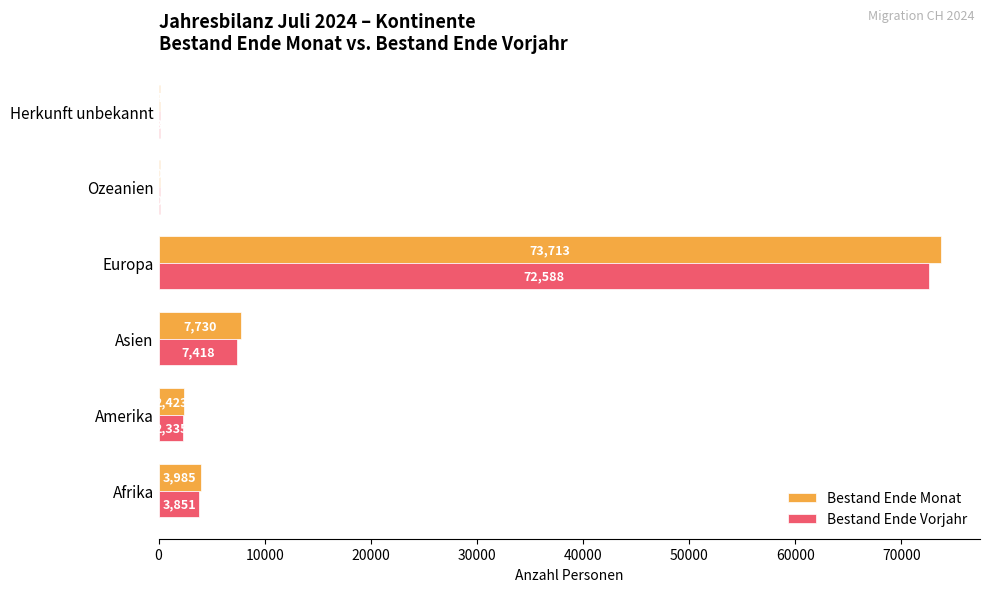

At which category is the sum across all series the highest?

Europa